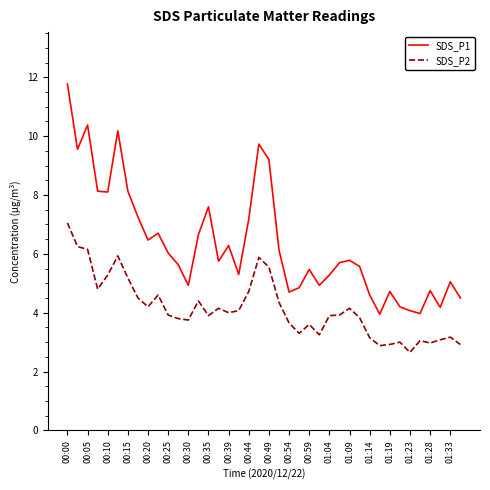

What is the highest value of the SDS_P1 series?

11.8